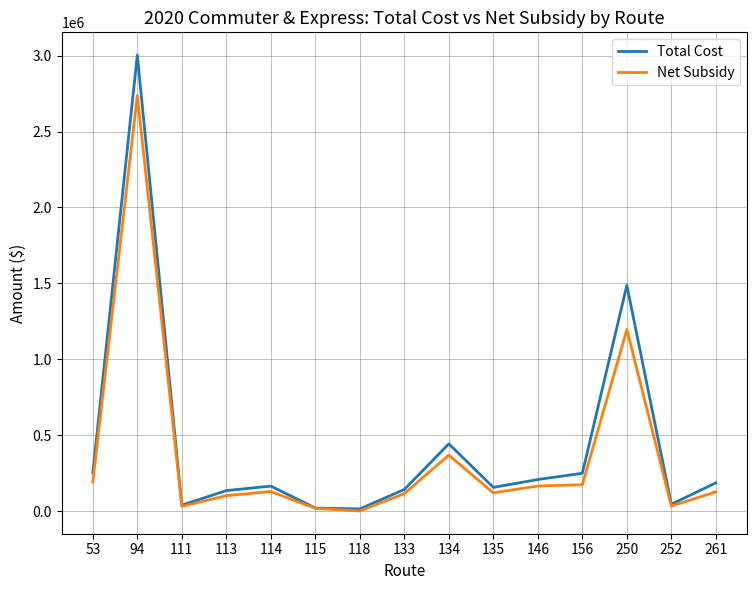

Which category has the highest value across all series?

94